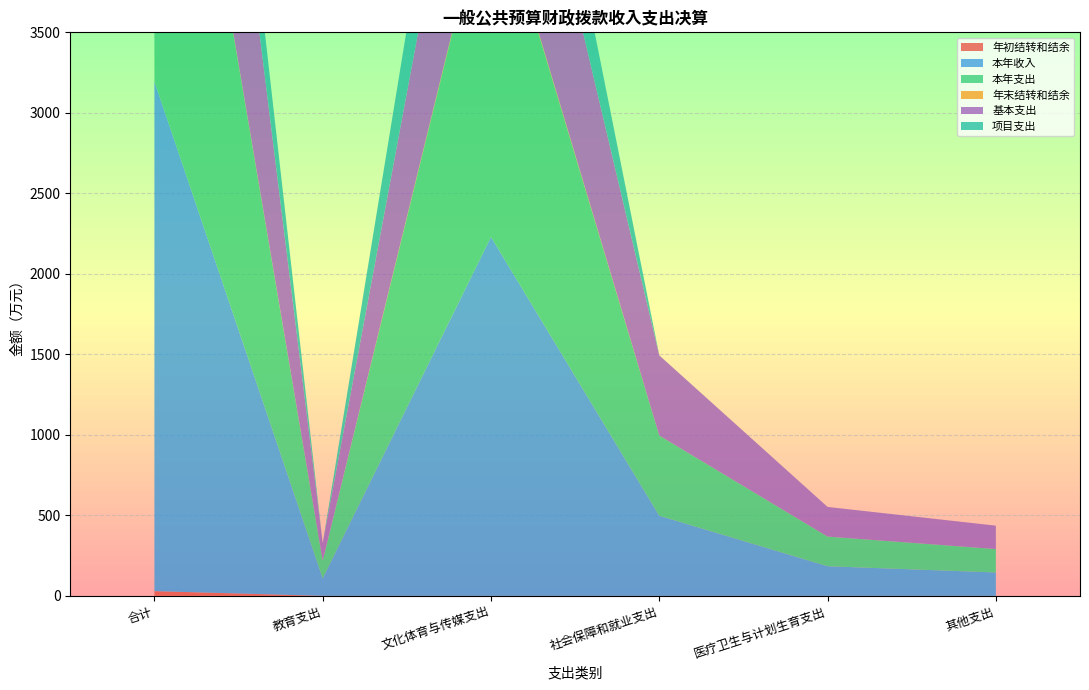

Reading right to left, transcribe all the data shown in this chart.

年初结转和结余: 其他支出=0.0	医疗卫生与计划生育支出=0.0	社会保障和就业支出=0.0	文化体育与传媒支出=0.0	教育支出=0.0	合计=29.4
本年收入: 其他支出=145.4	医疗卫生与计划生育支出=184.1	社会保障和就业支出=497.9	文化体育与传媒支出=2229.2	教育支出=109.2	合计=3165.7
本年支出: 其他支出=145.4	医疗卫生与计划生育支出=184.1	社会保障和就业支出=497.9	文化体育与传媒支出=2246.8	教育支出=109.2	合计=3183.3
年末结转和结余: 其他支出=0.0	医疗卫生与计划生育支出=0.0	社会保障和就业支出=0.0	文化体育与传媒支出=11.8	教育支出=0.0	合计=11.8
基本支出: 其他支出=145.4	医疗卫生与计划生育支出=184.1	社会保障和就业支出=497.9	文化体育与传媒支出=1434.5	教育支出=109.2	合计=2371.1
项目支出: 其他支出=0.0	医疗卫生与计划生育支出=0.0	社会保障和就业支出=0.0	文化体育与传媒支出=794.7	教育支出=0.0	合计=794.7